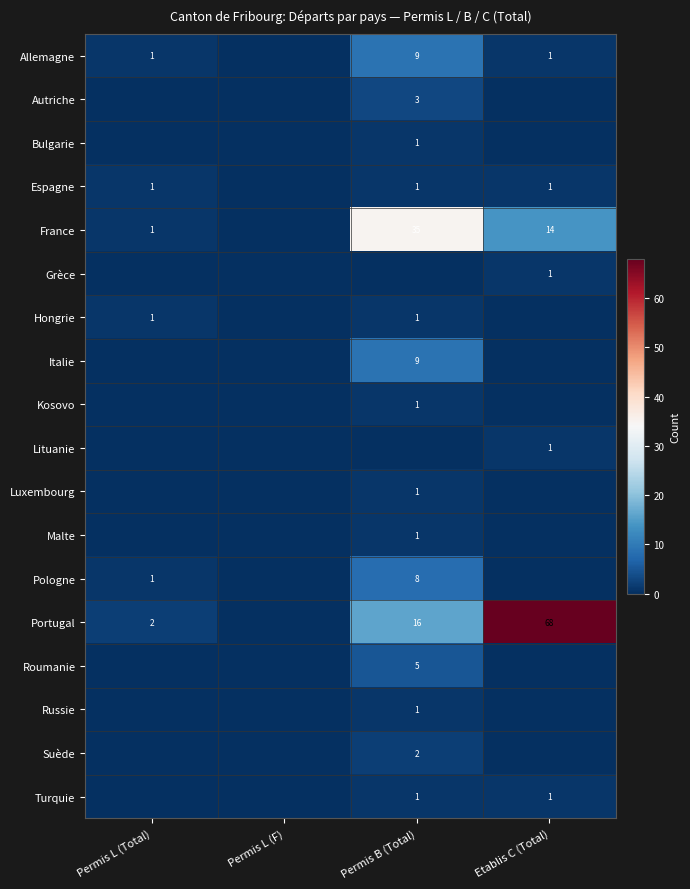

The Turquie series shows 1 at Permis B (Total). True or false?

True